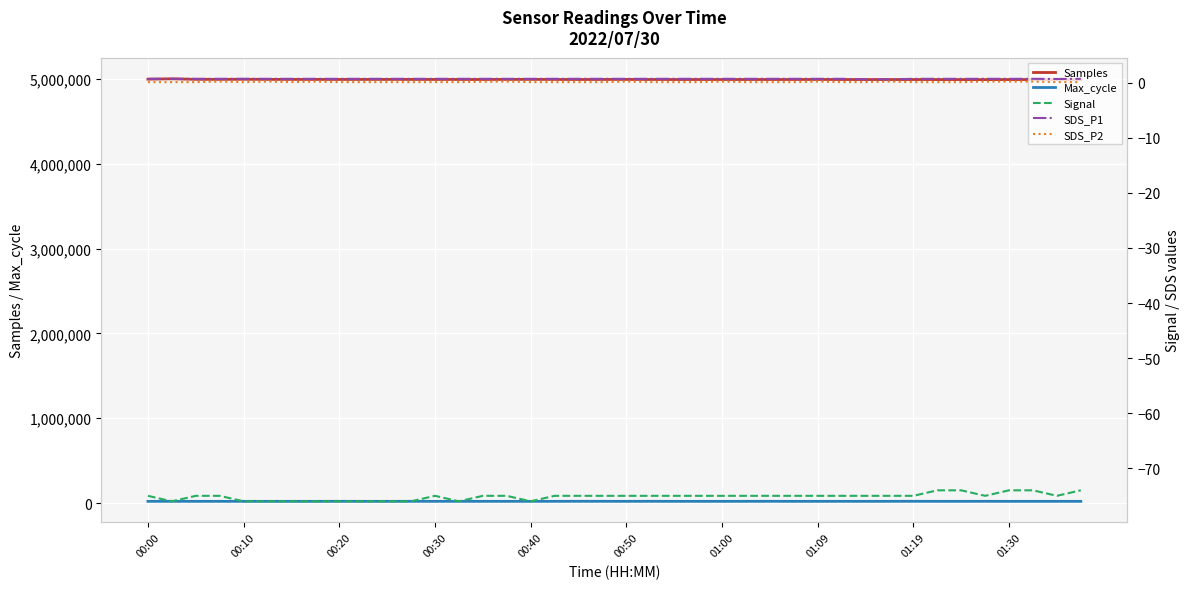

True or false: Max_cycle and Samples cross at least once.

False